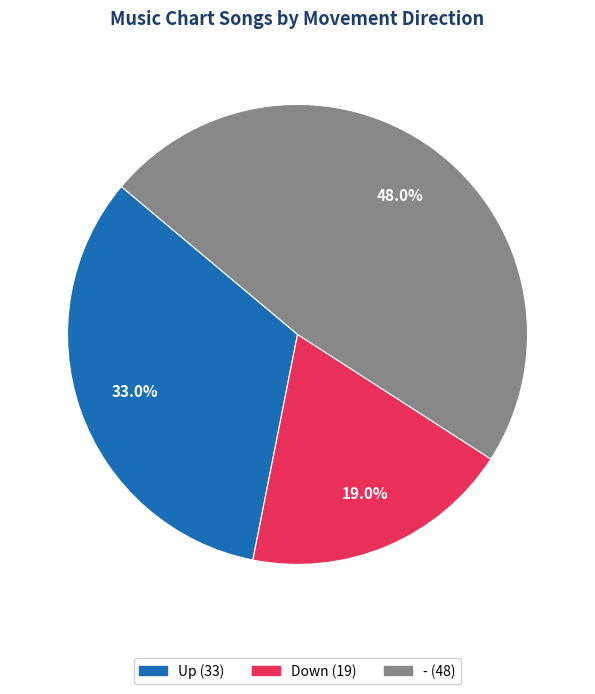

How many slices are in this pie chart?

3